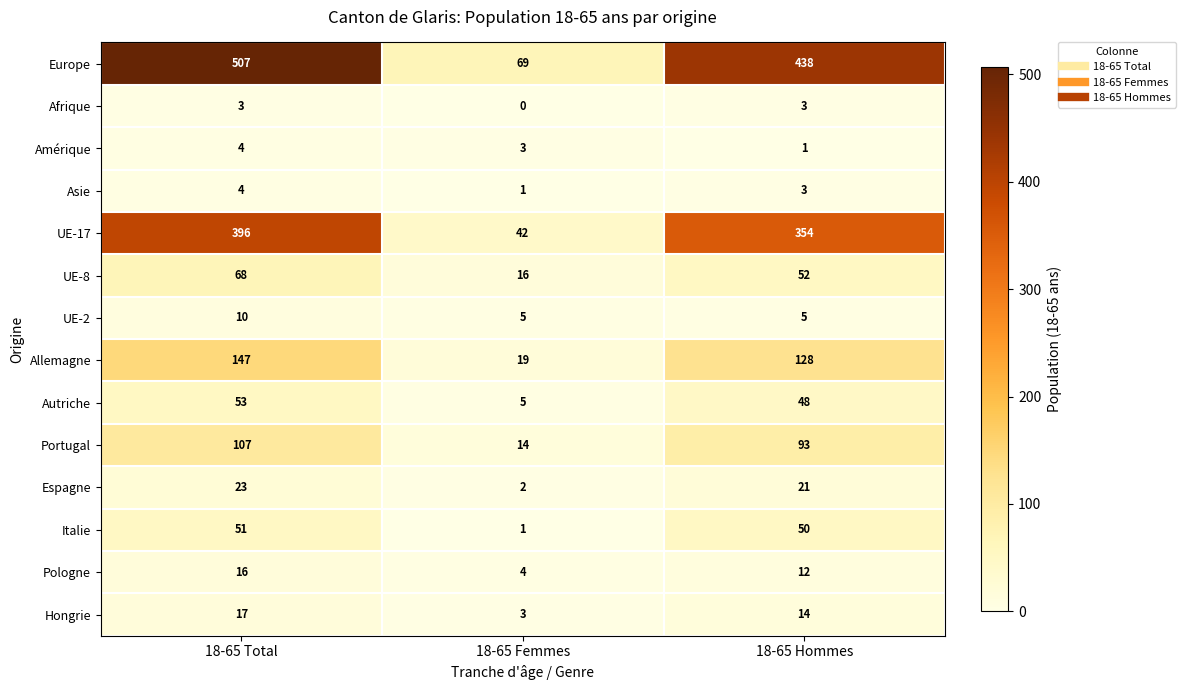

What is the sum of the Espagne values at 18-65 Hommes and 18-65 Femmes?

23